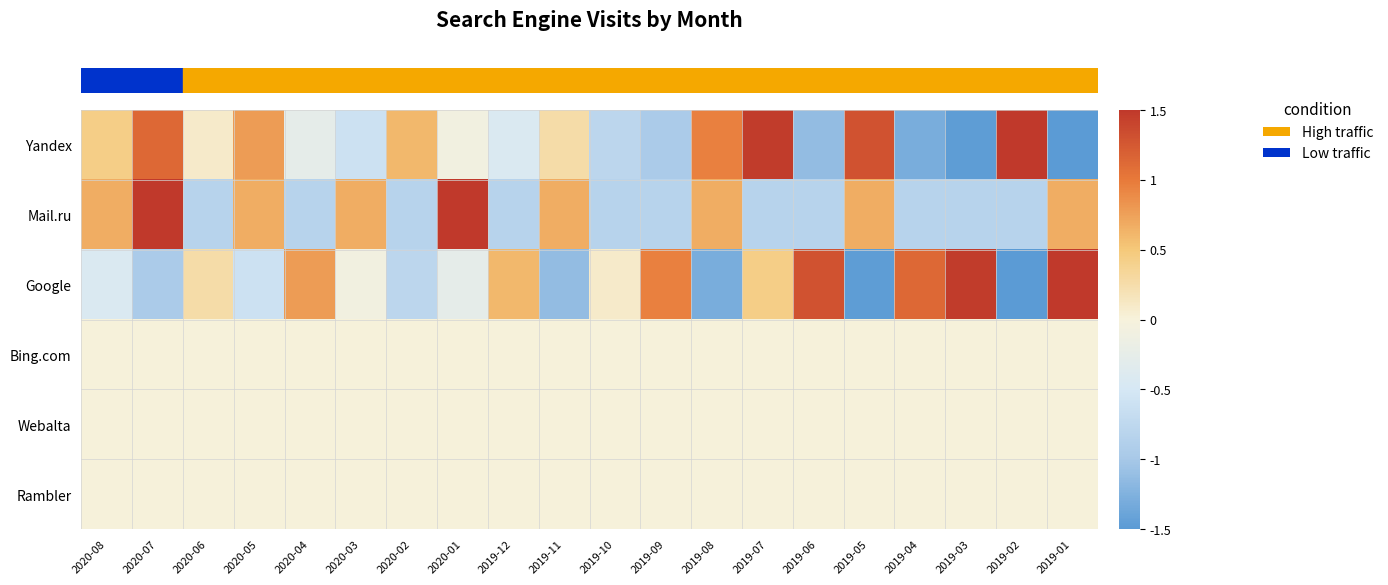

What is the difference between the highest and lowest values at 2019-02?

3.3